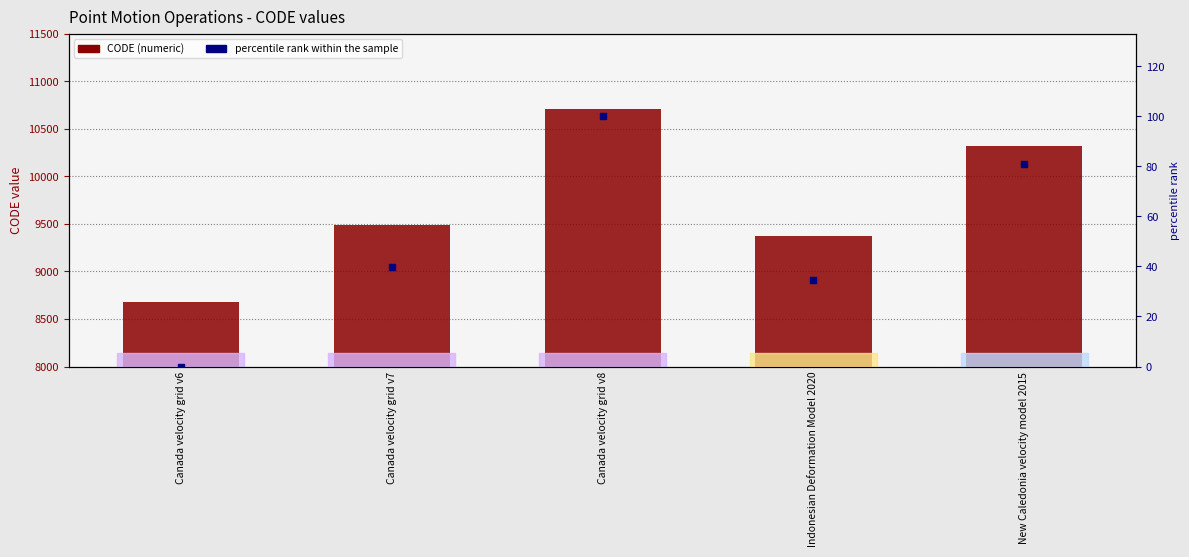

At which category is the sum across all series the highest?

Canada velocity grid v8